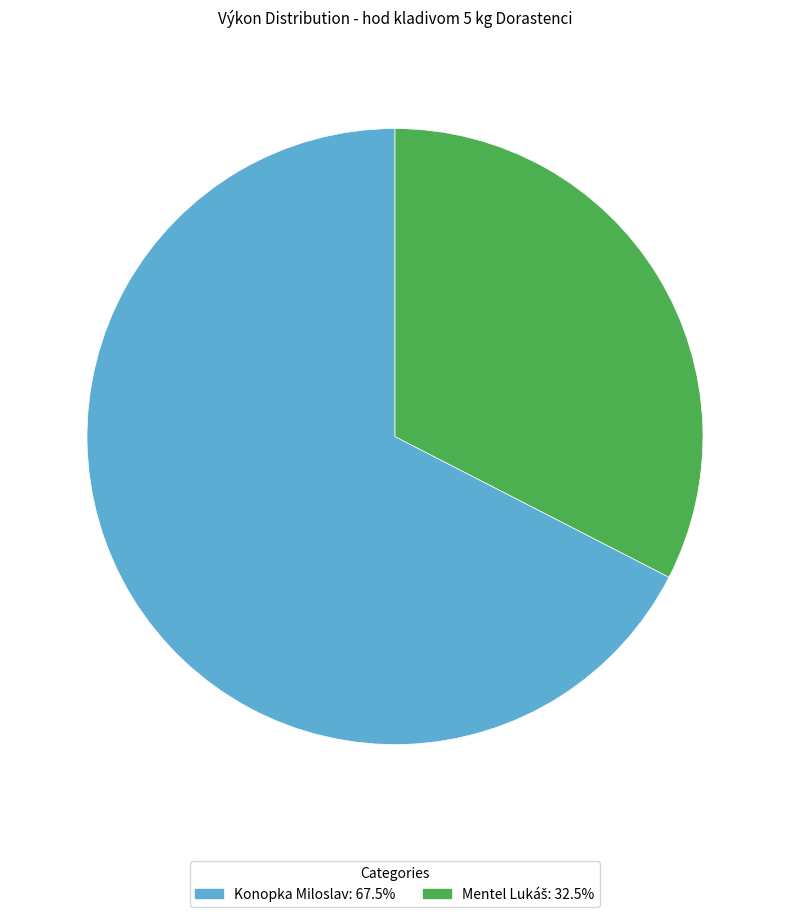

Does any single category account for the majority?

Yes